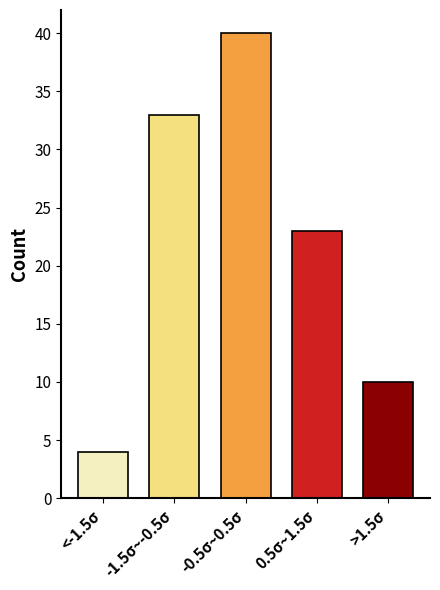

Reading left to right, extract all data points from this chart.

<-1.5σ=4	-1.5σ~-0.5σ=33	-0.5σ~0.5σ=40	0.5σ~1.5σ=23	>1.5σ=10